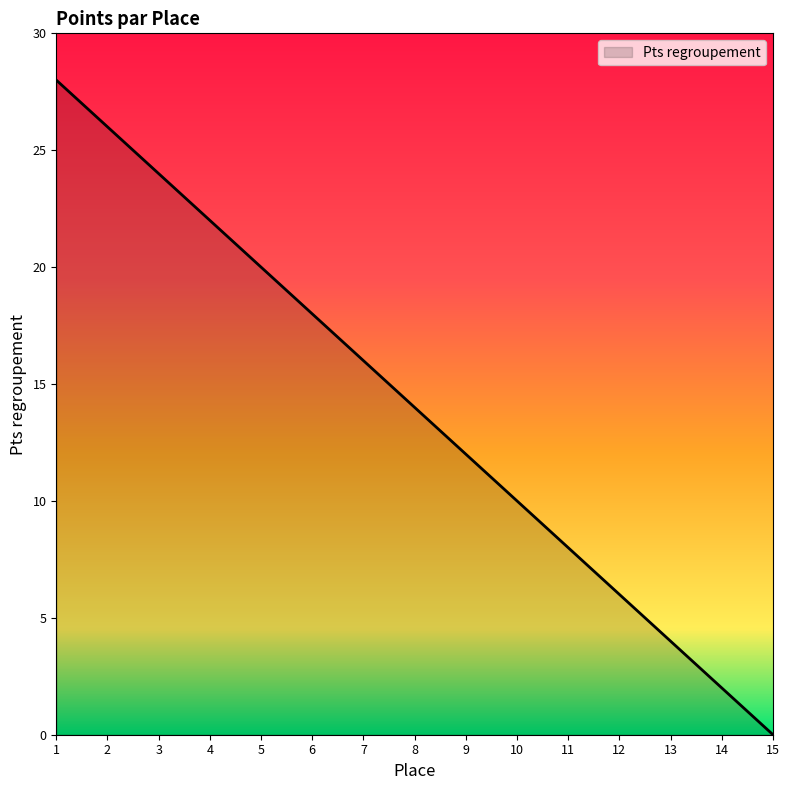

How many lines are shown in the chart?

1